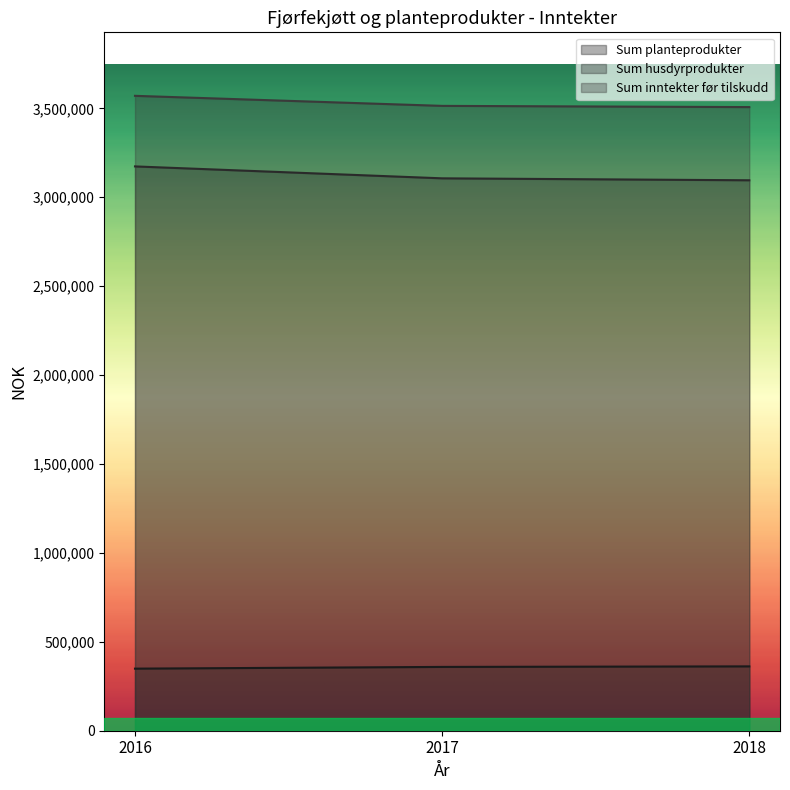

Which series has the largest range (max minus min)?

Sum husdyrprodukter